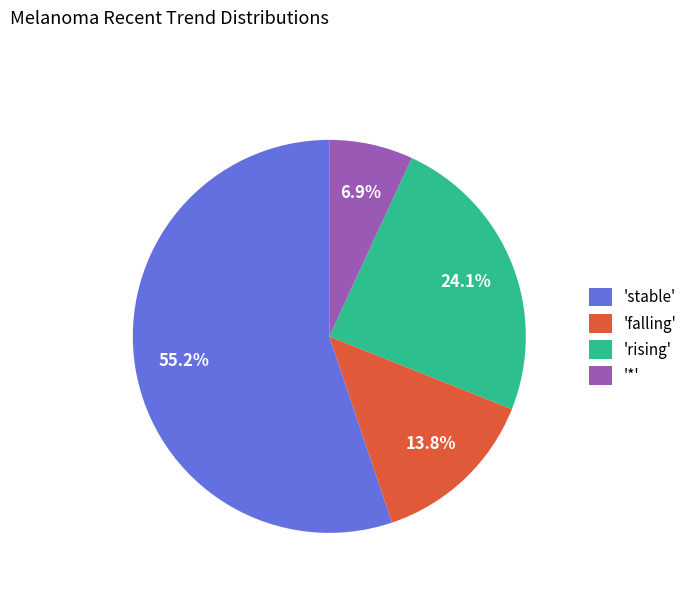

Rank the categories by value from highest to lowest.

'stable', 'rising', 'falling', '*'